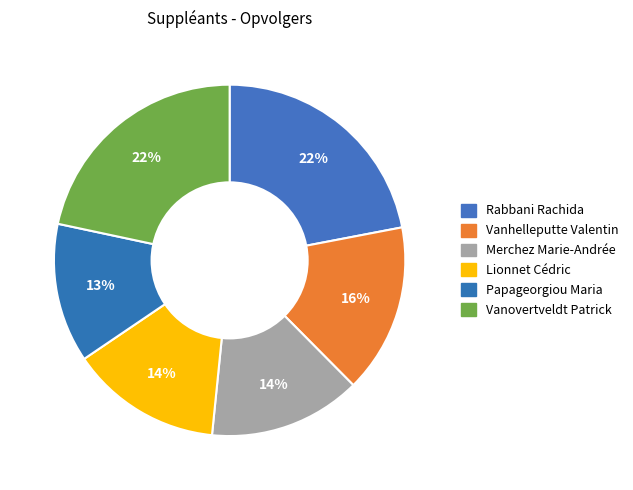

Is there any slice that represents more than half of the pie?

No